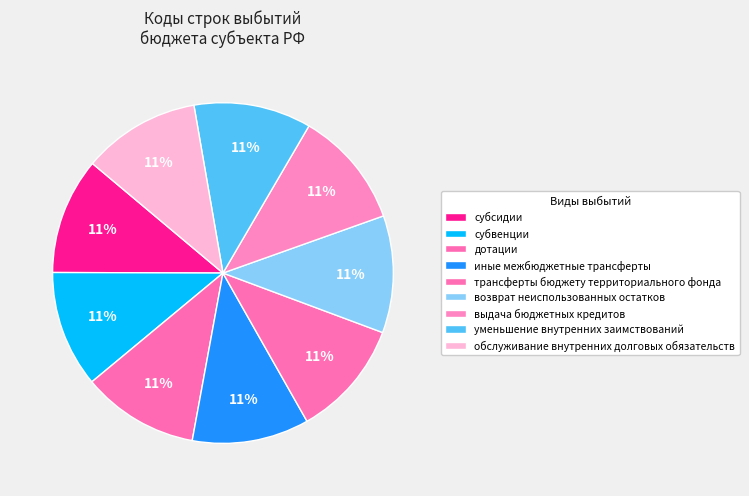

What portion of the pie excludes дотации?

88.9%